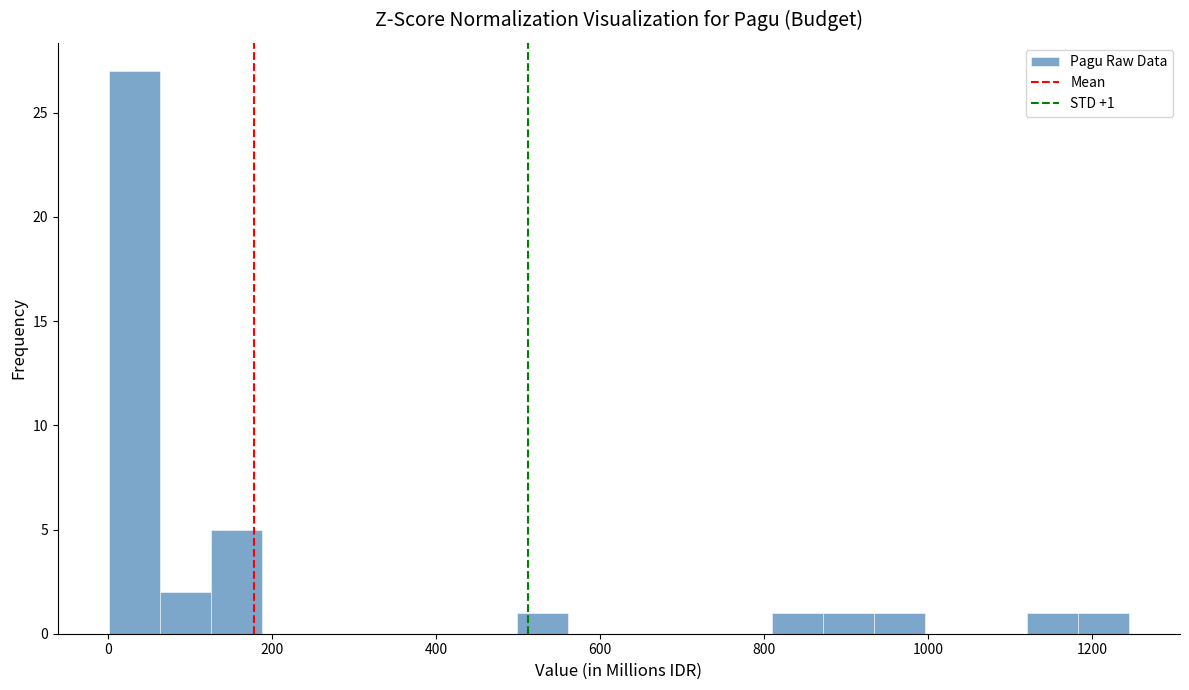

Read against the x-axis, roughly where is the centre of the tallest bar?

40